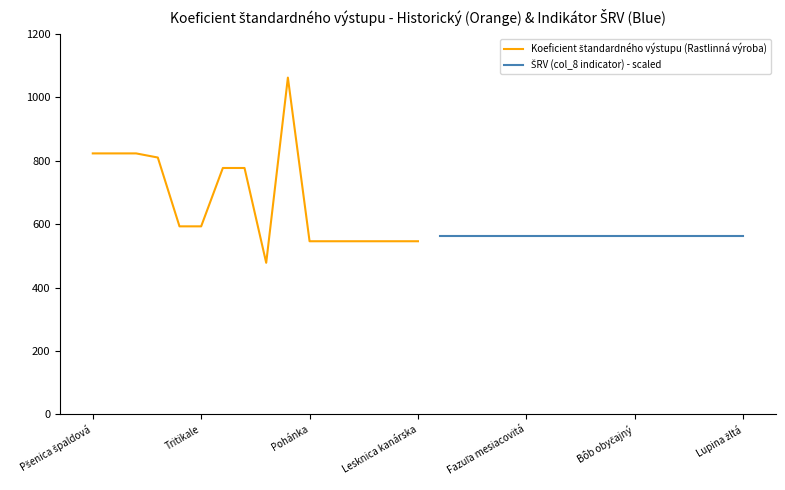

True or false: Koeficient štandardného výstupu (Rastlinná výroba) has more than 2 interior local peaks.

False